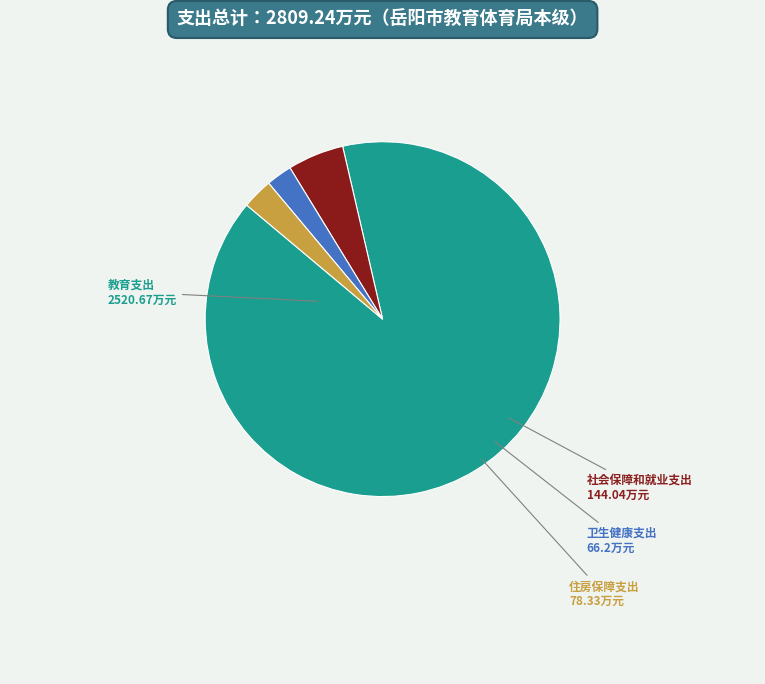

Is there a majority slice in this chart?

Yes